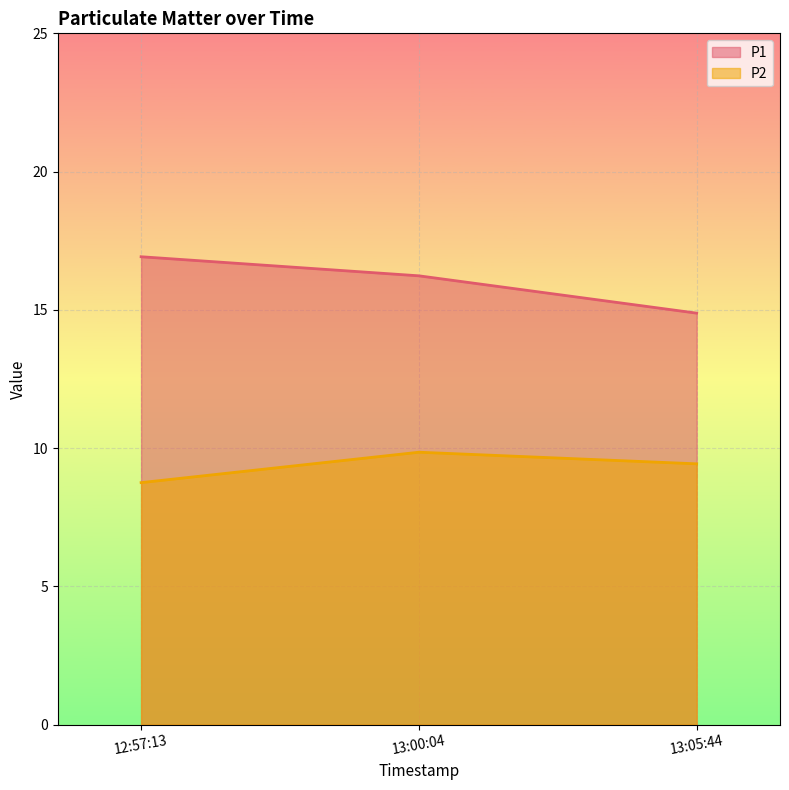

The P1 series shows 14.9 at 13:05:44. True or false?

True